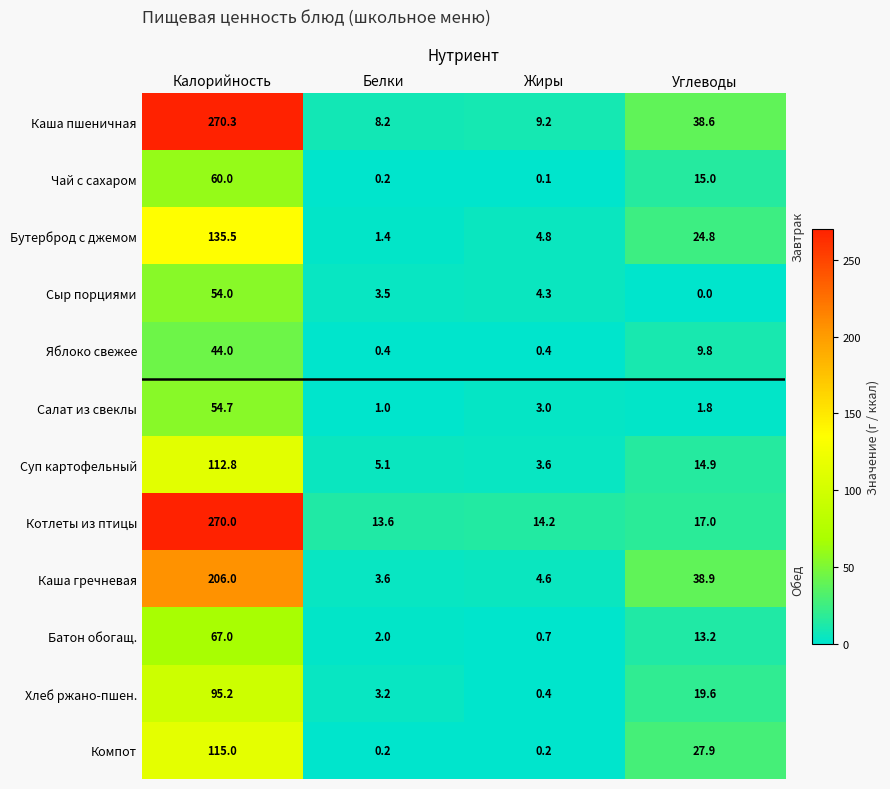

How many series are shown in this chart?

12